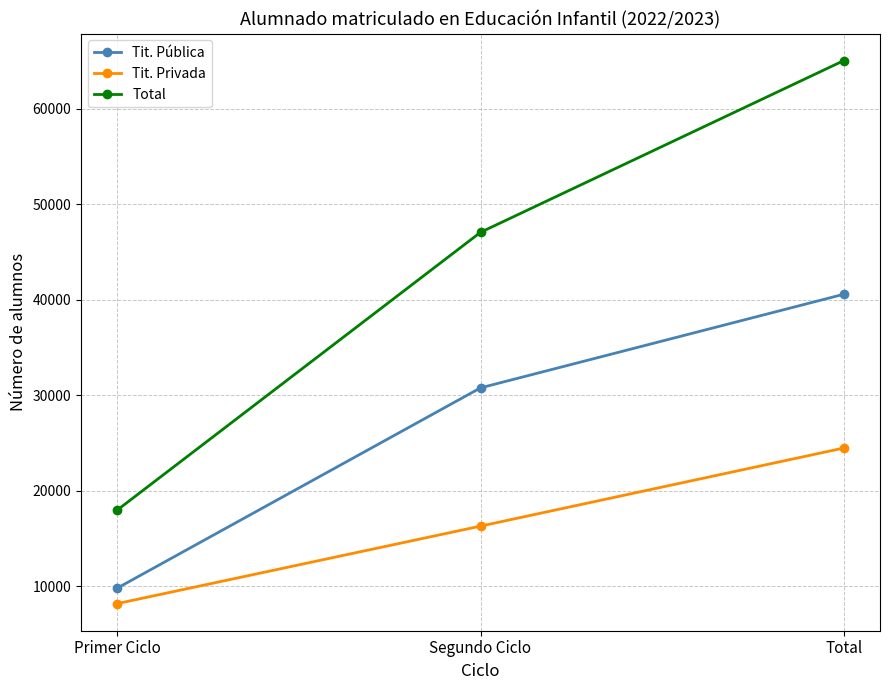

What is the total value across all series at Primer Ciclo?

35962